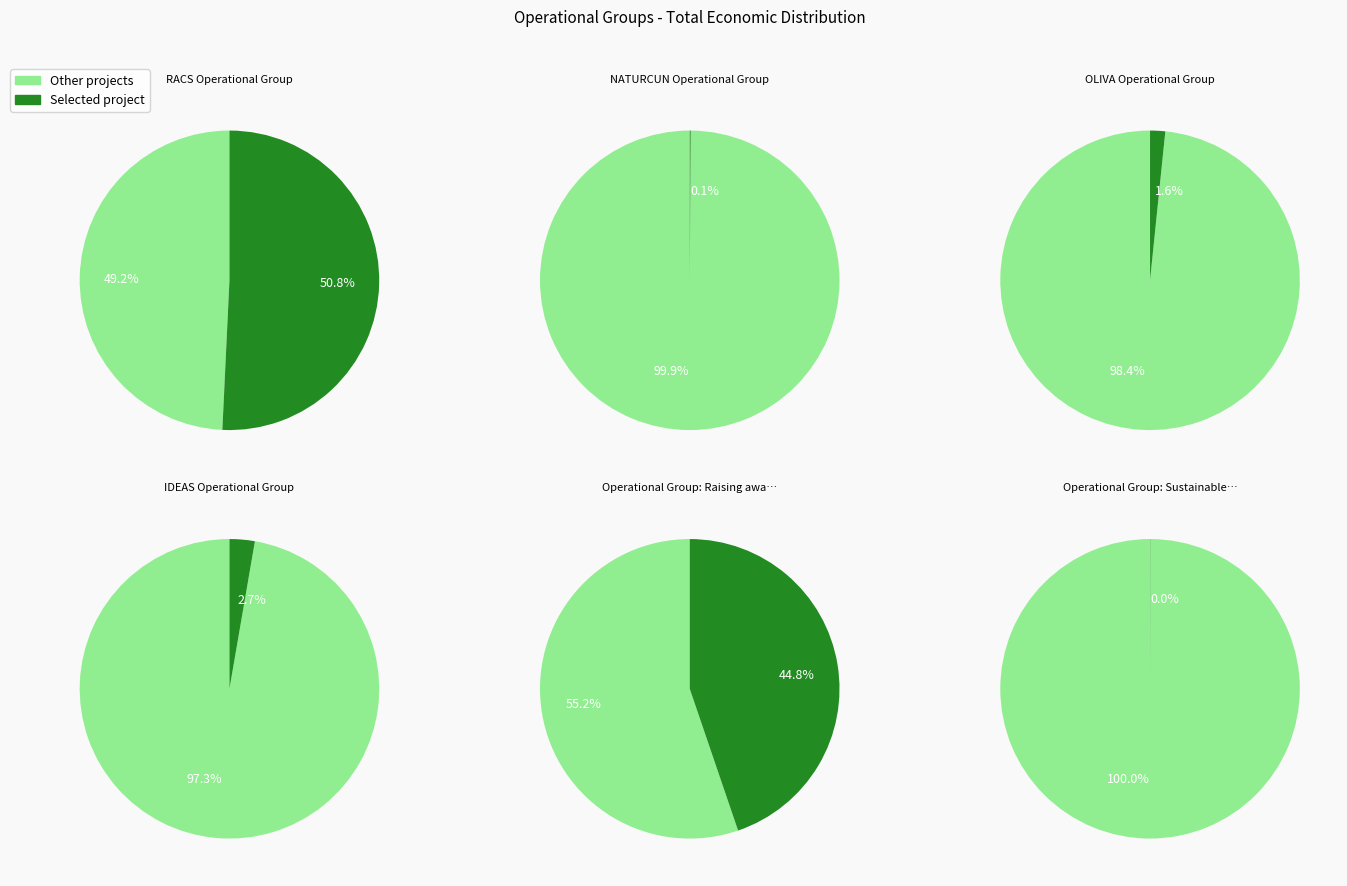

To the nearest percent, what portion does RACS Operational Group represent?

51%